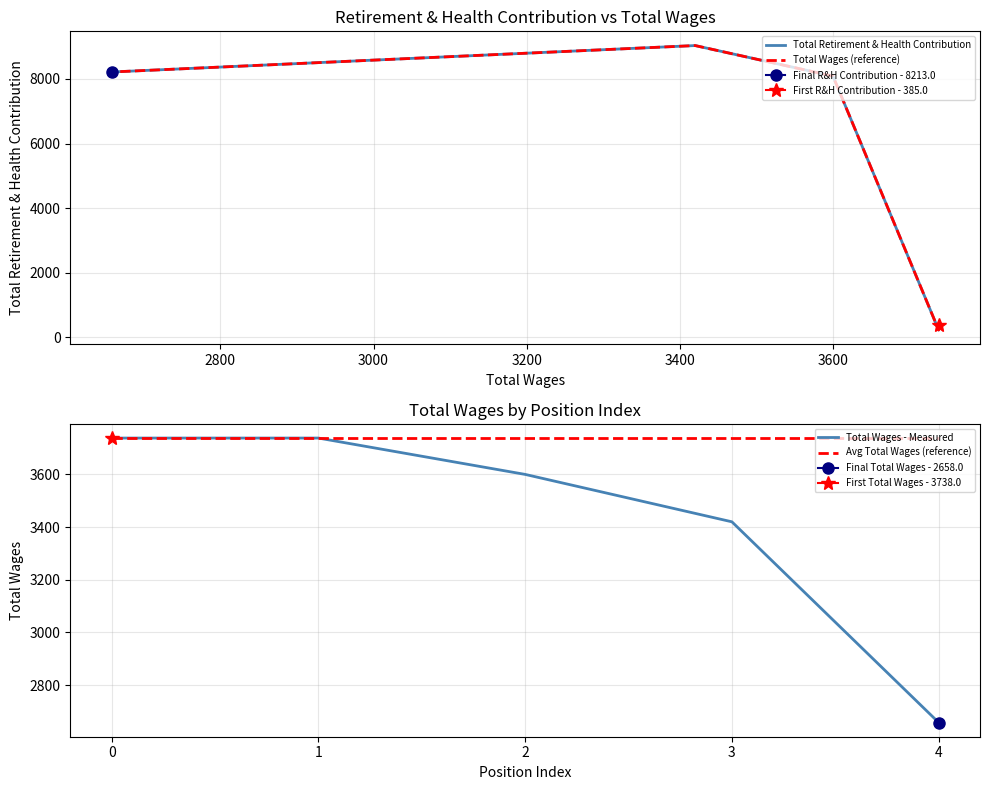

Is it true that Total Wages - Measured equals 6086 at 0?

False